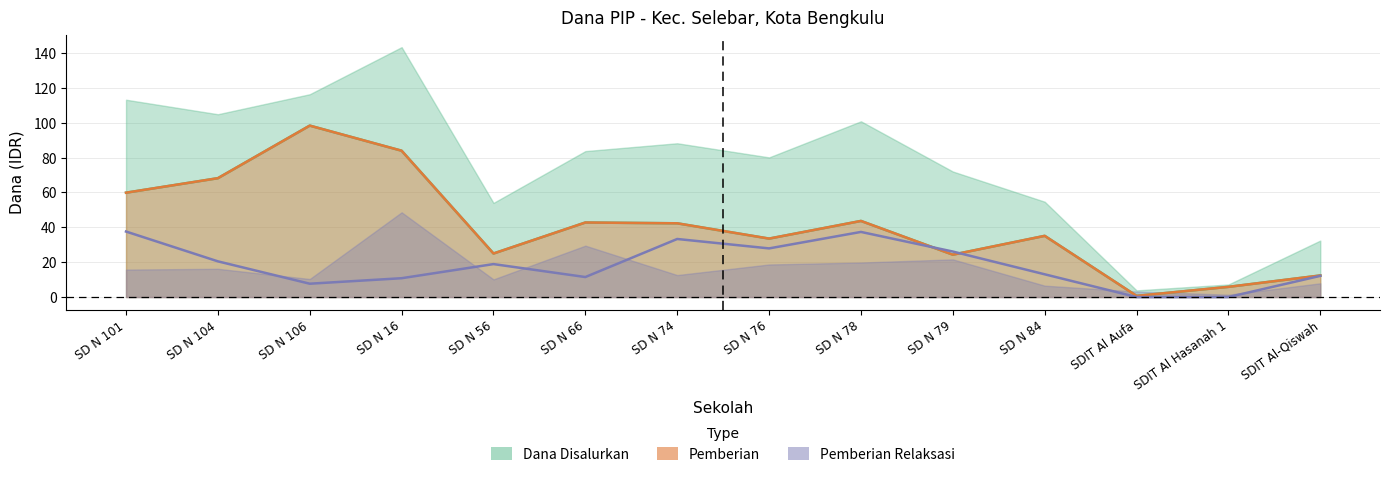

True or false: pemberian and pemberian_aktivasi intersect in this chart.

True